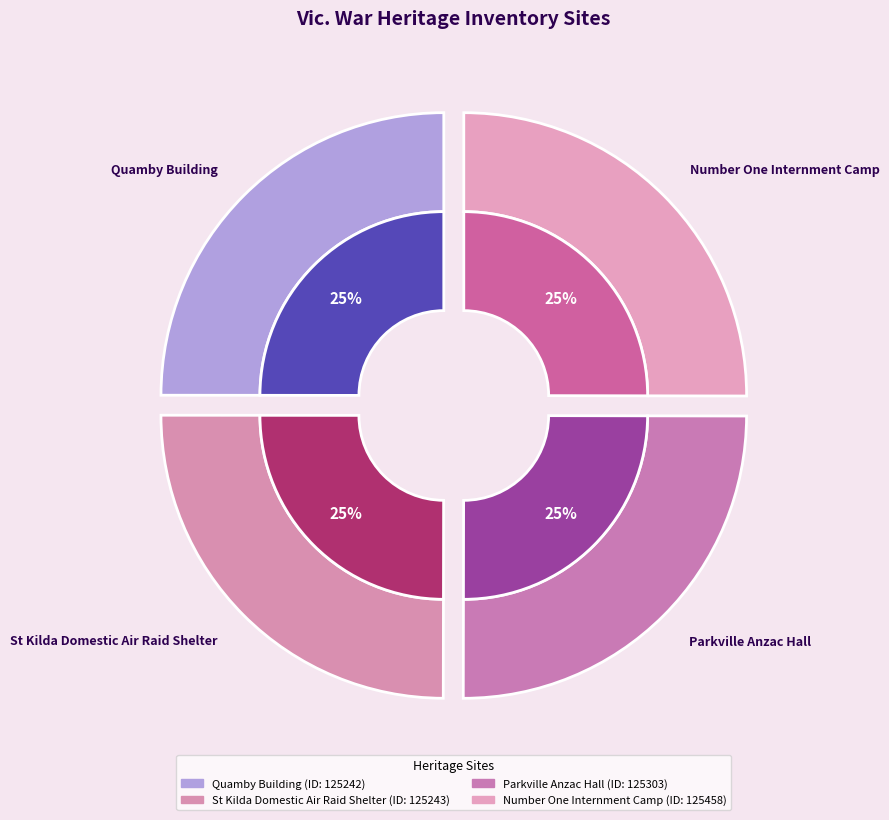

Count the number of slices in the pie.

4